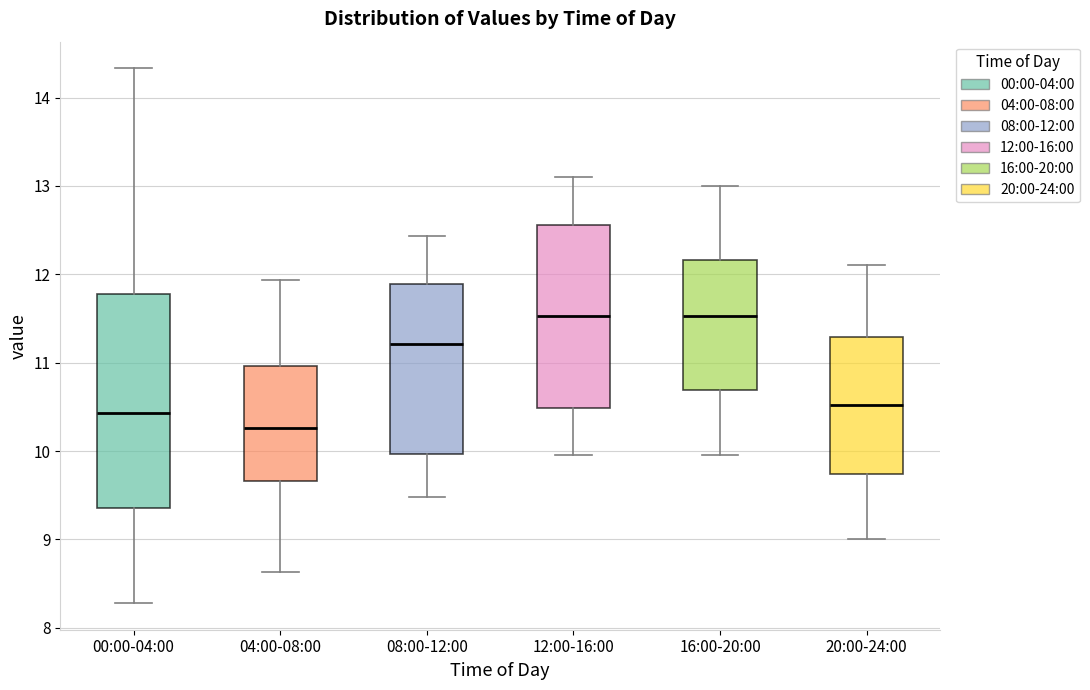

Which box's median line is the lowest?

04:00-08:00